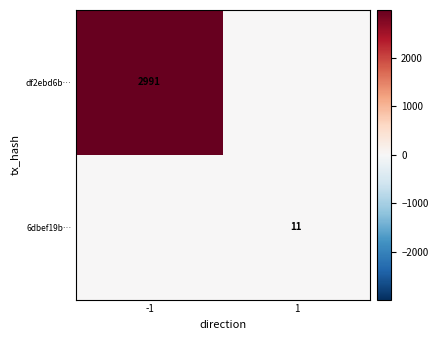

Which has a higher value, -1 or 1?

-1